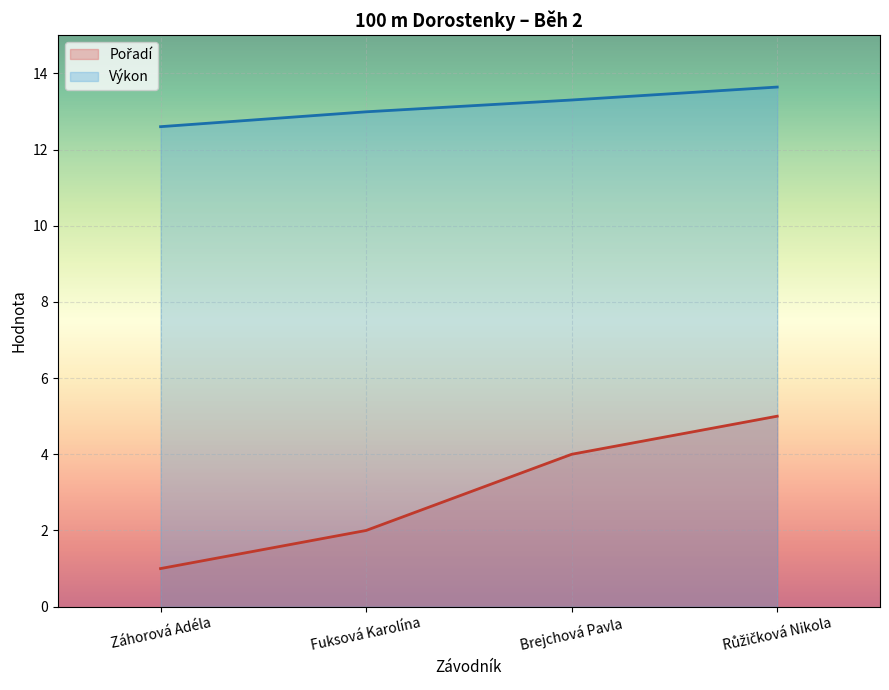

What is the highest value of the Výkon series?

13.6